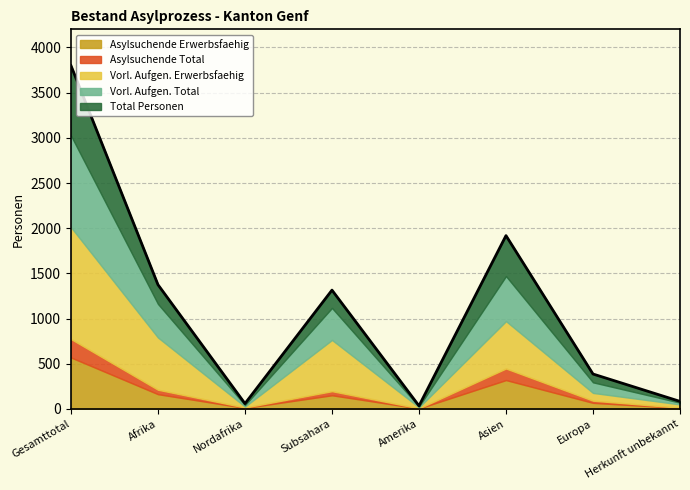

What is the sum of all Asylsuchende Erwerbsfaehig values?

1304